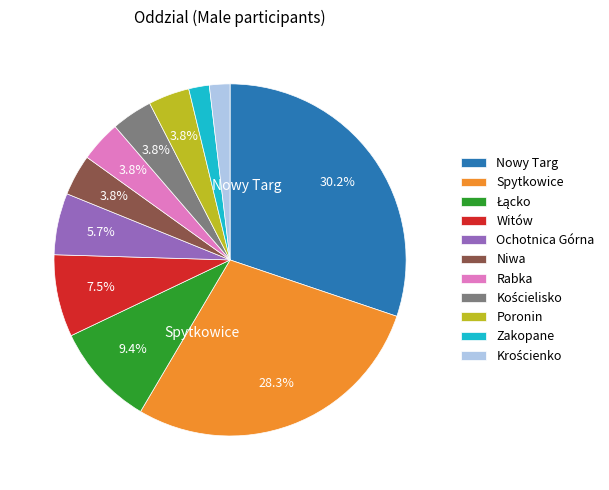

To the nearest percent, what percentage of the pie is Ochotnica Górna?

6%